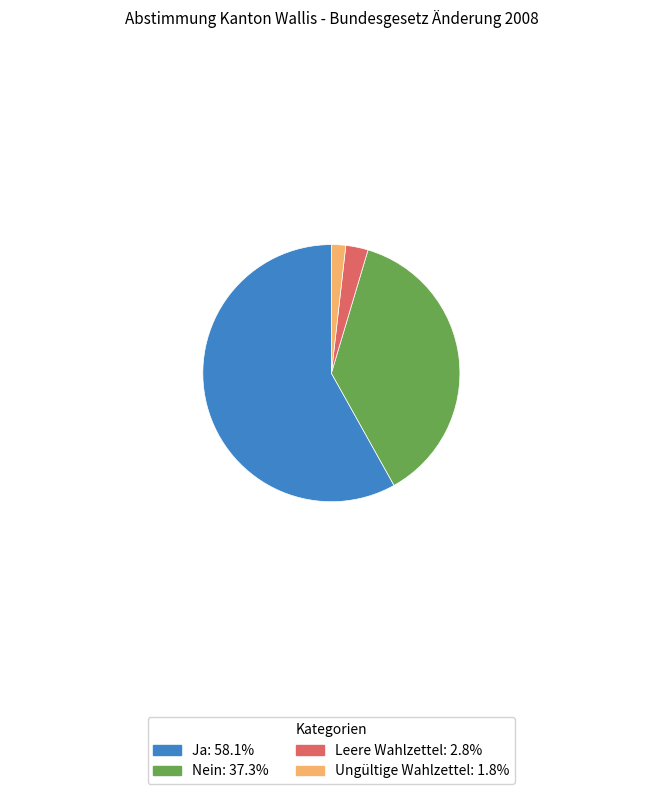

Which slice represents more than half of the pie?

Ja